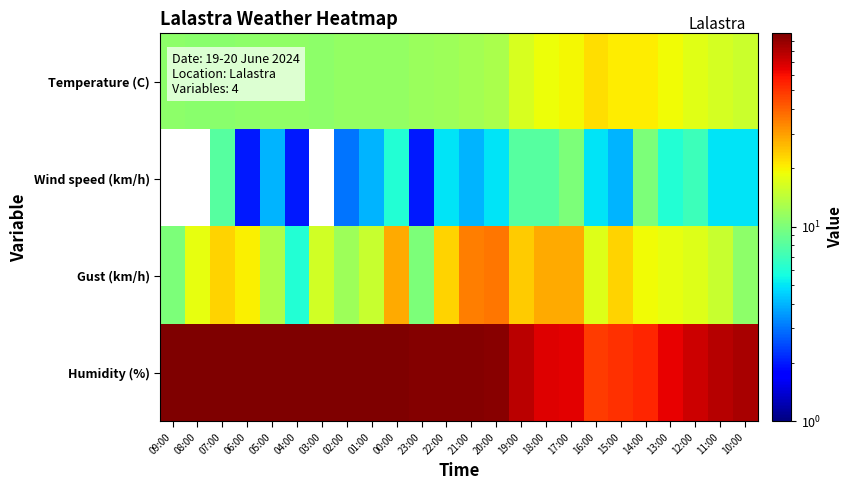

What is the total value across all series at 13:00?

106.9